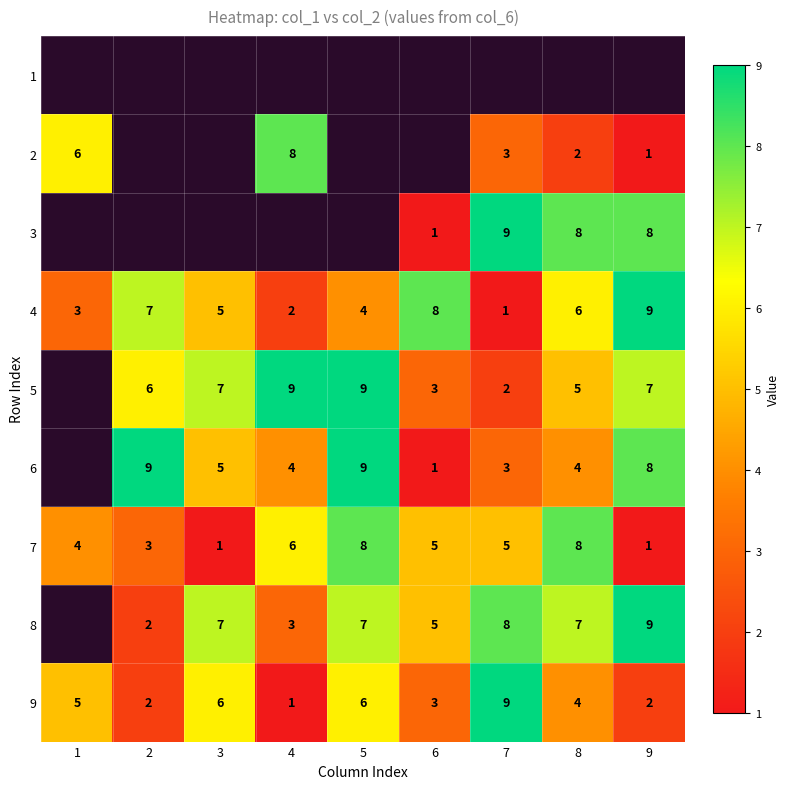

Is the value of 3 at 9 greater than the value of 8 at 5?

Yes